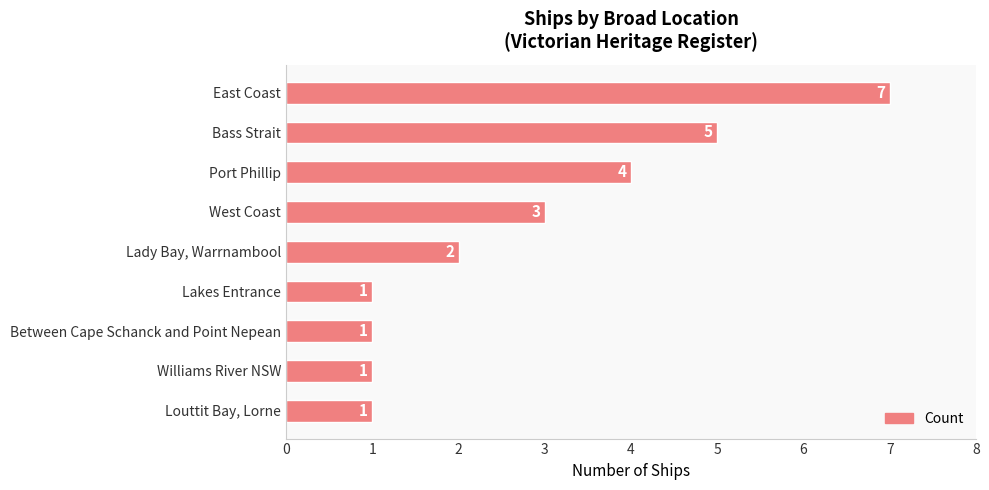

What is the ratio of the value at Port Phillip to the value at Between Cape Schanck and Point Nepean?

4.0